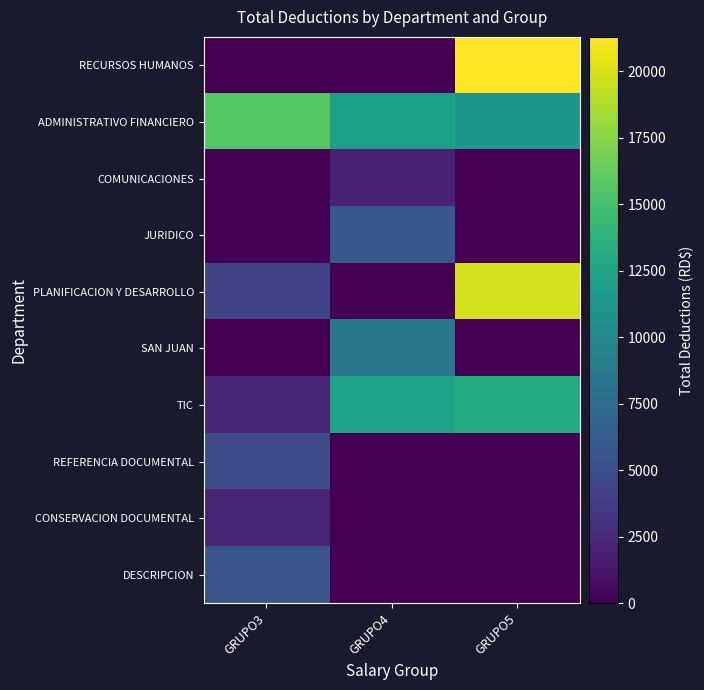

Between GRUPO4 and GRUPO5, which is larger?

GRUPO5